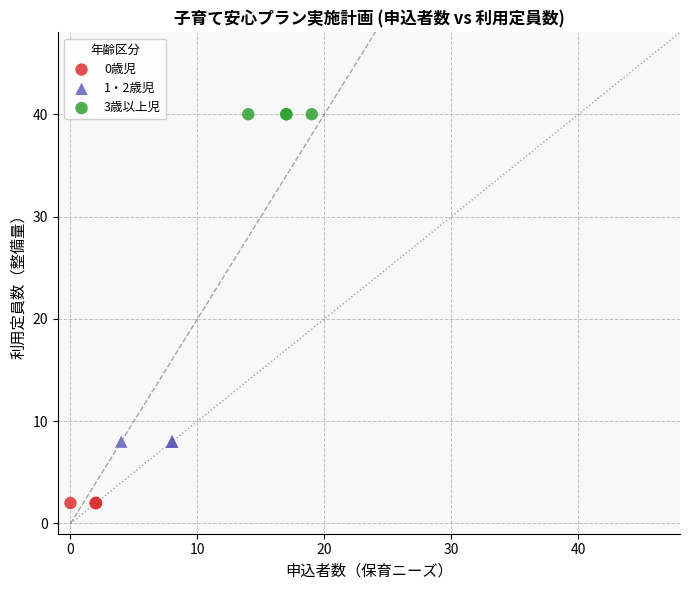

Which series contains the highest Y value?

3歳以上児